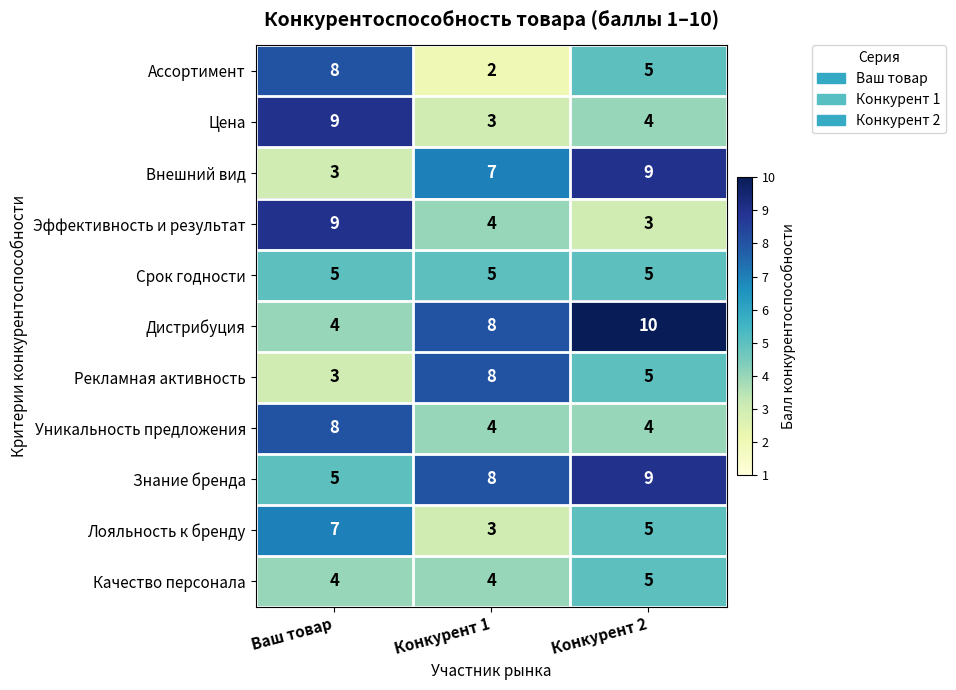

What is the maximum value for Цена?

9